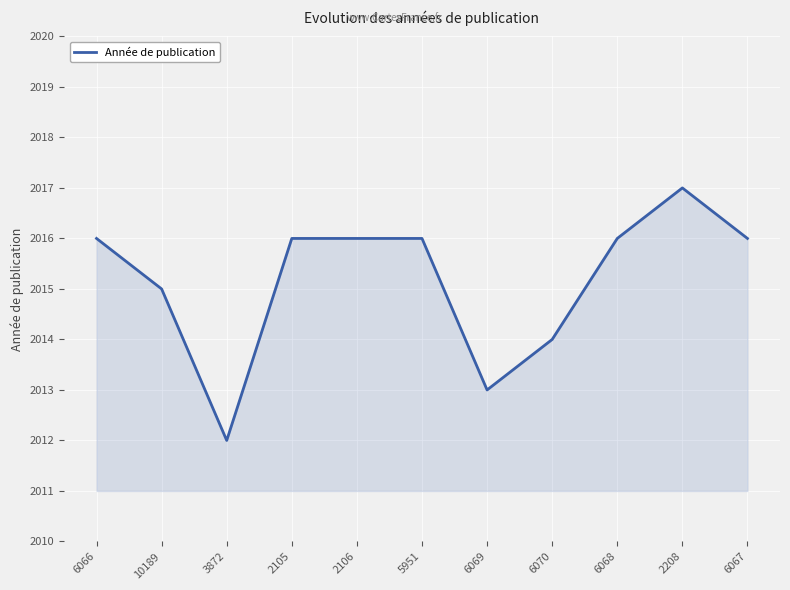

Reading right to left, extract all data points from this chart.

2016	2017	2016	2014	2013	2016	2016	2016	2012	2015	2016